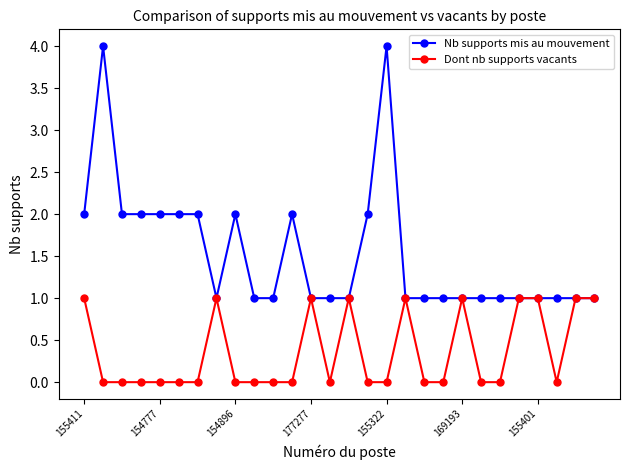

Count the Dont nb supports vacants values in the range 0 to 1.

28